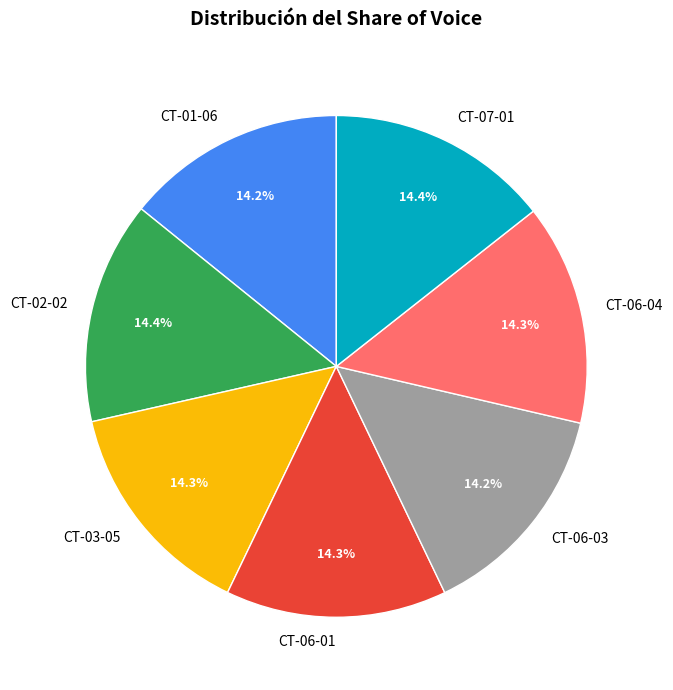

Approximately how many times larger is the value at CT-06-03 compared to CT-06-04?

1.0